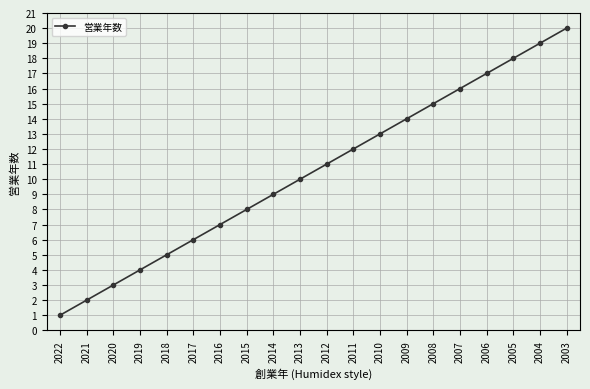

Reading right to left, list all the values displayed in this chart.

20	19	18	17	16	15	14	13	12	11	10	9	8	7	6	5	4	3	2	1